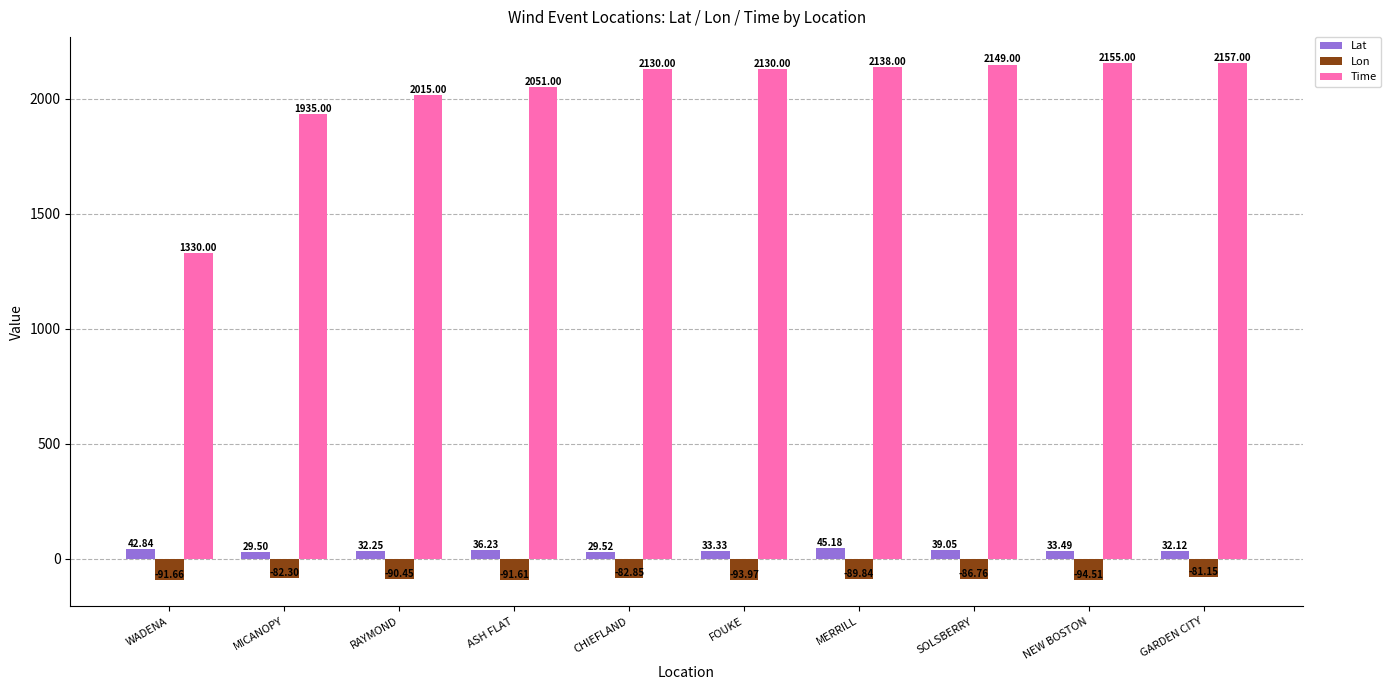

Which series has the largest total across all categories?

Time